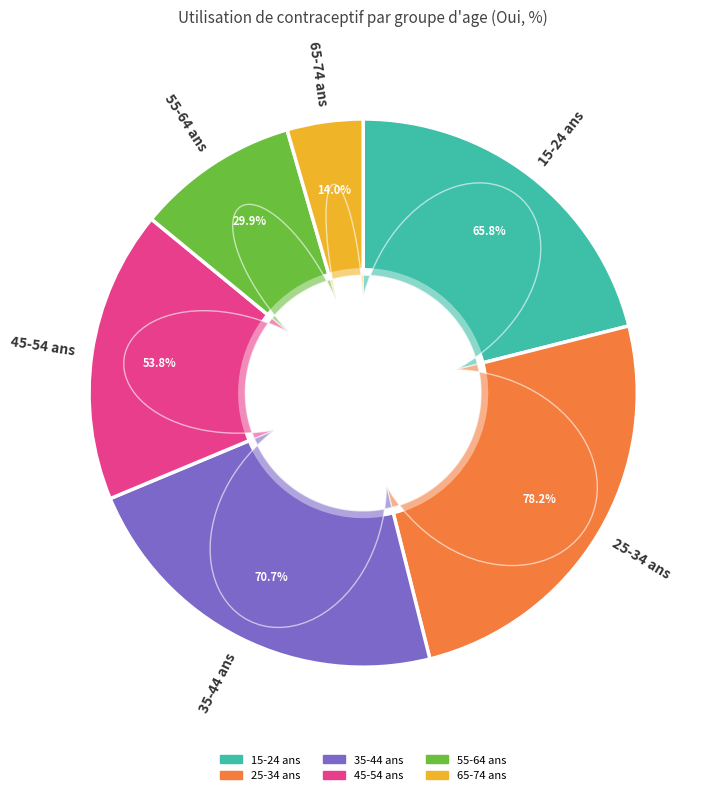

What percentage is the 25-34 ans slice, to the nearest percent?

25%